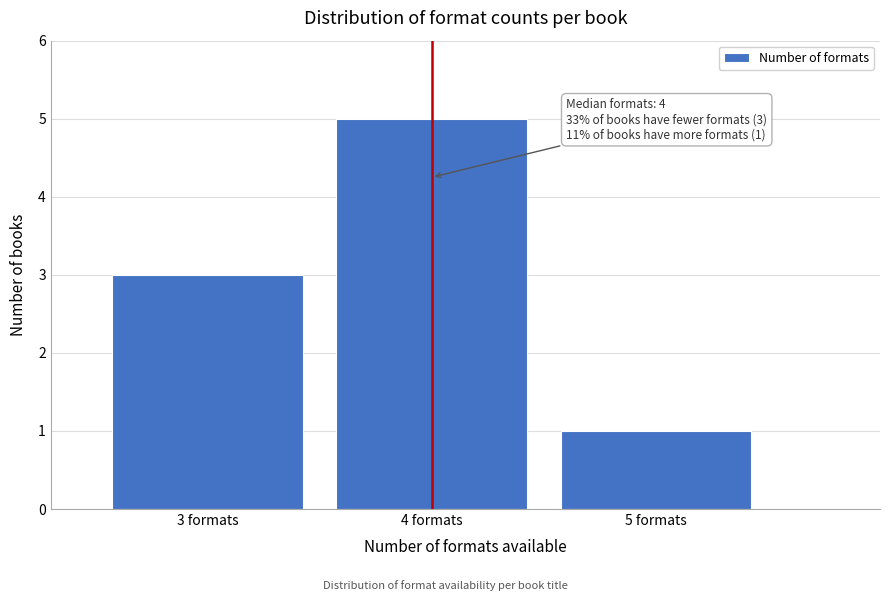

Which range on the x-axis has the tallest bar?

3.5 to 4.5